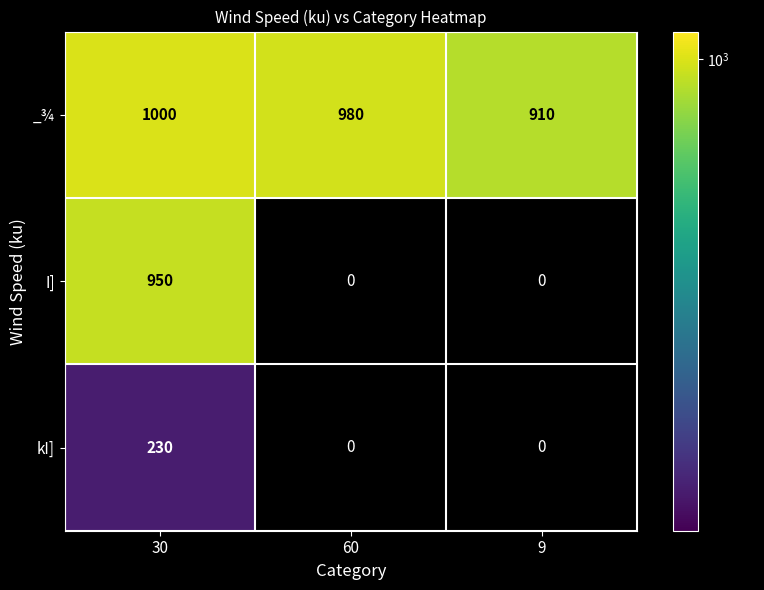

Reading left to right, extract all data points from this chart.

_¾: 30=1000	60=980	9=910
I]: 30=950	60=0	9=0
kI]: 30=230	60=0	9=0